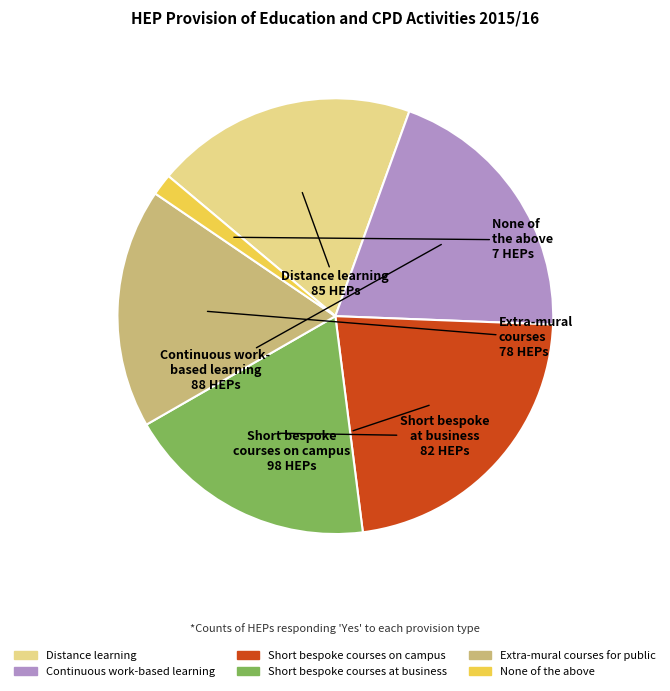

Count the number of slices in the pie.

6